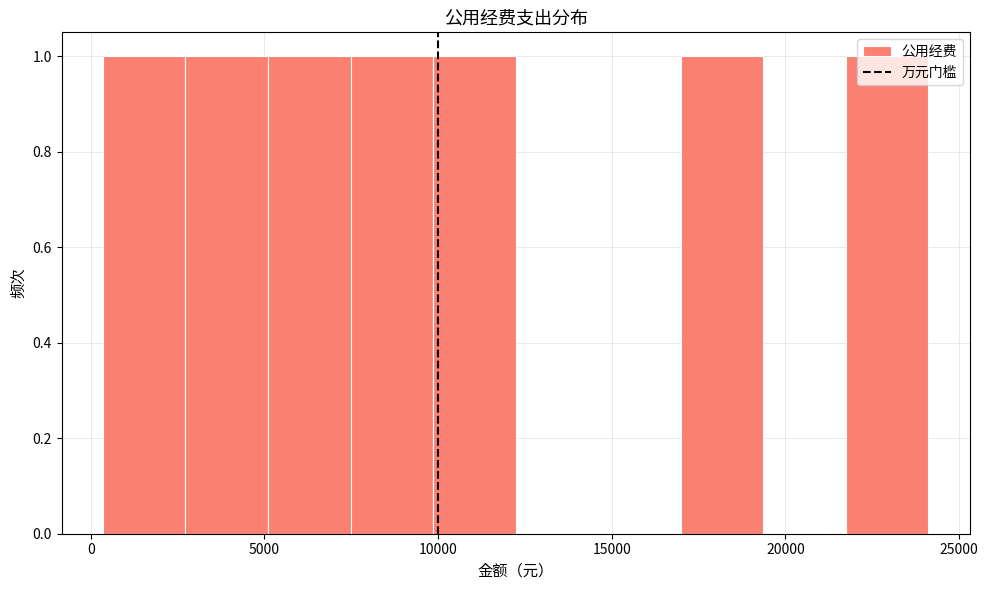

Reading left to right, transcribe this chart: for each bar, give the range it covers on the x-axis and its height. Neither the bar edges nor the heights are printed on the chart, so give them approximately, as read against the axes.

500 to 2500: 1
2500 to 5000: 1
5000 to 7500: 1
7500 to 10000: 1
10000 to 12000: 1
12000 to 14500: 0
14500 to 17000: 0
17000 to 19500: 1
19500 to 21500: 0
21500 to 24000: 1